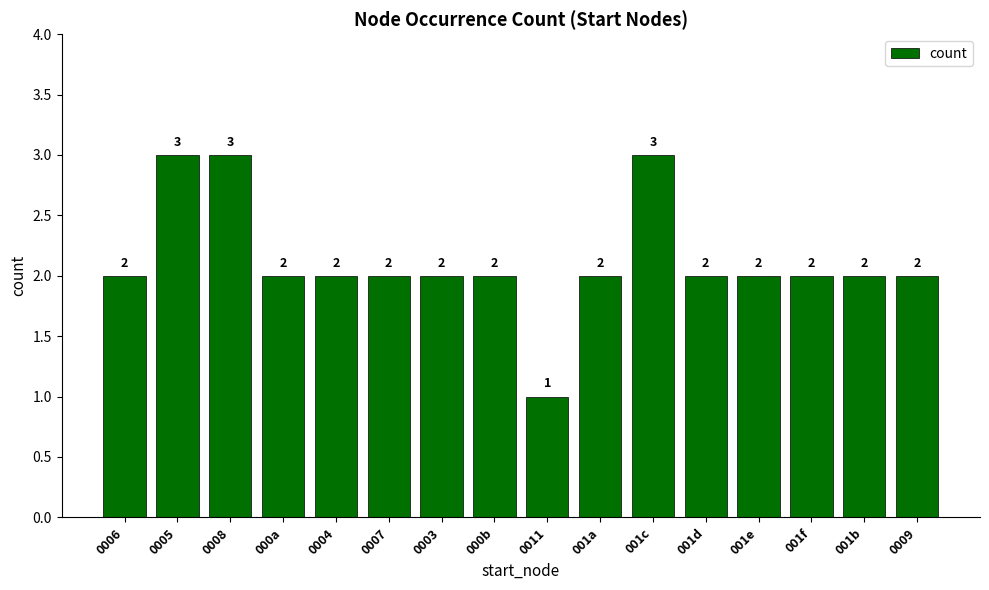

Read the value at 001b.

2